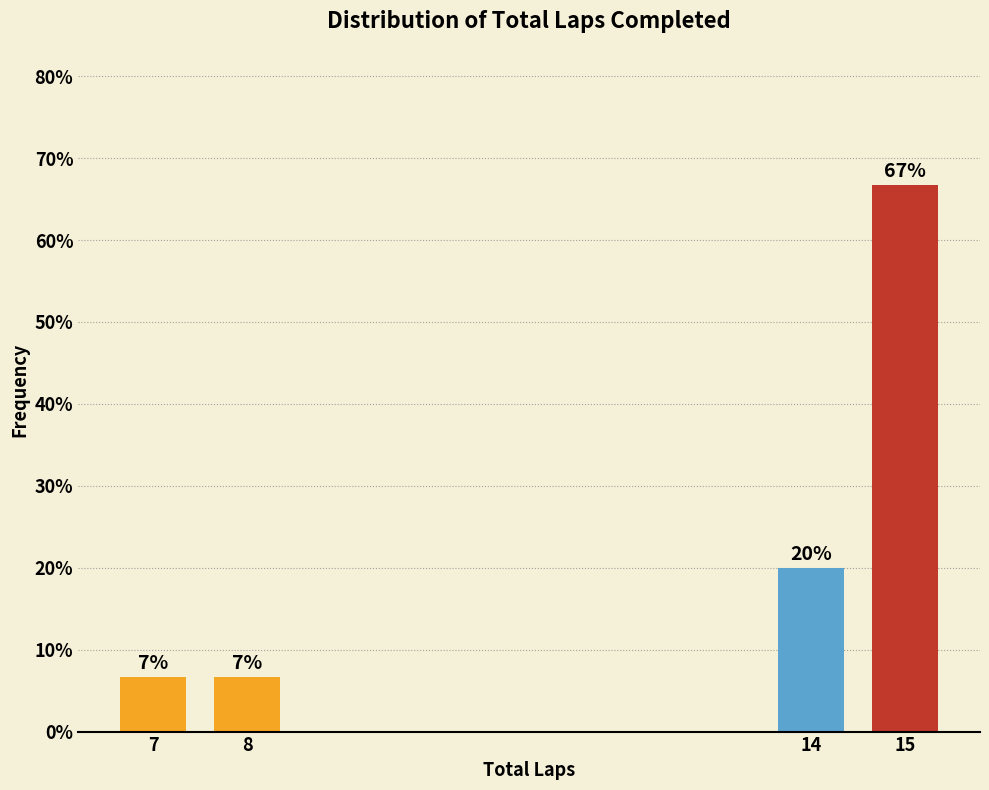

What is the value of the 4th bar from the left?

66.7